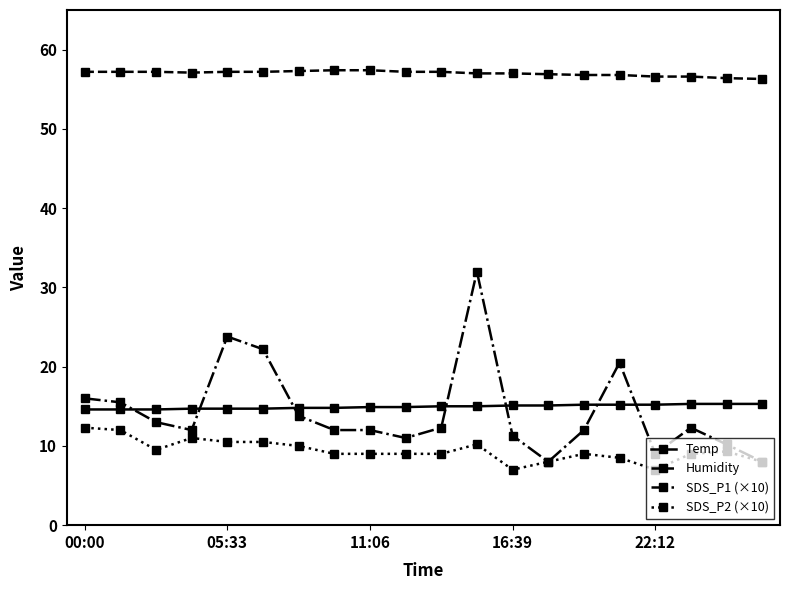

How many Temp values are between 14 and 15?

12